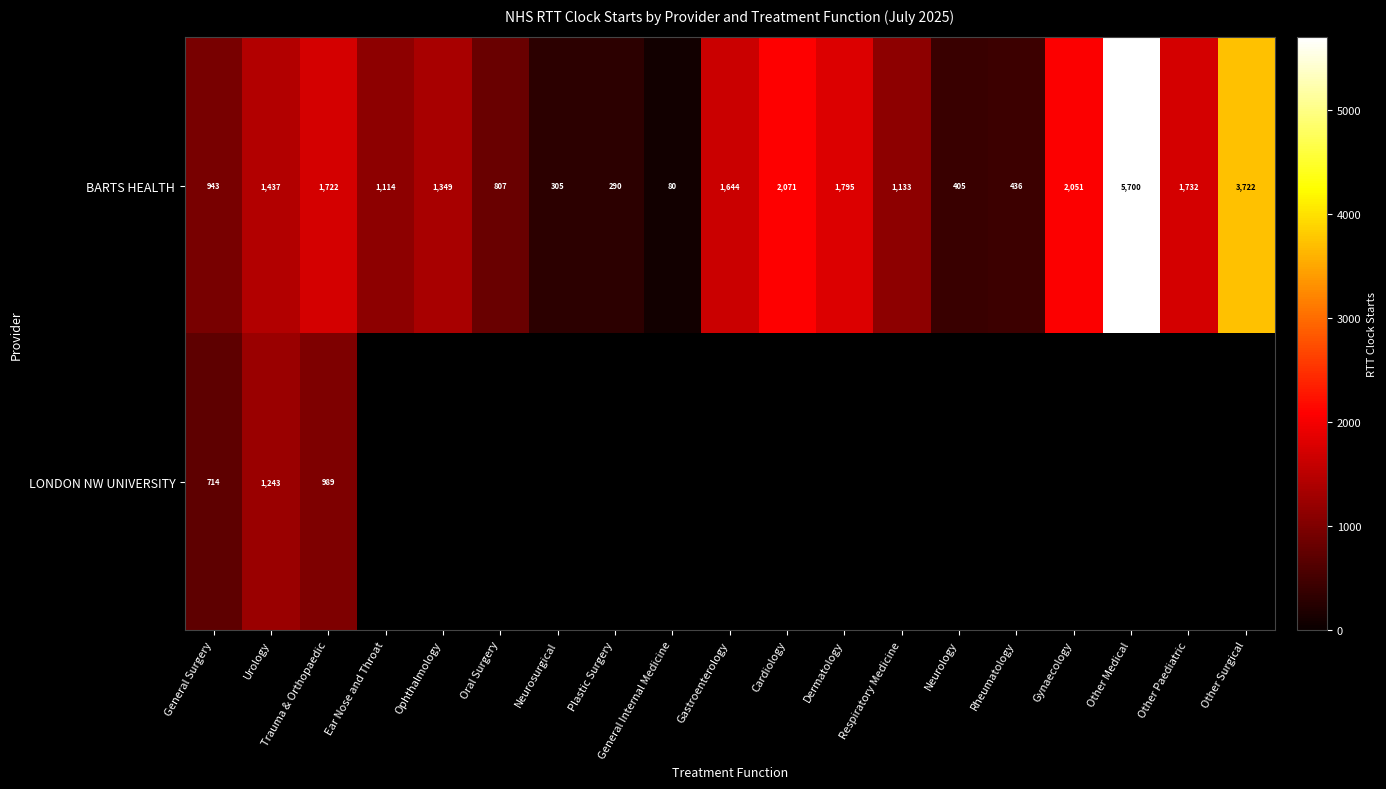

What is the maximum value shown in the chart?

5700.0